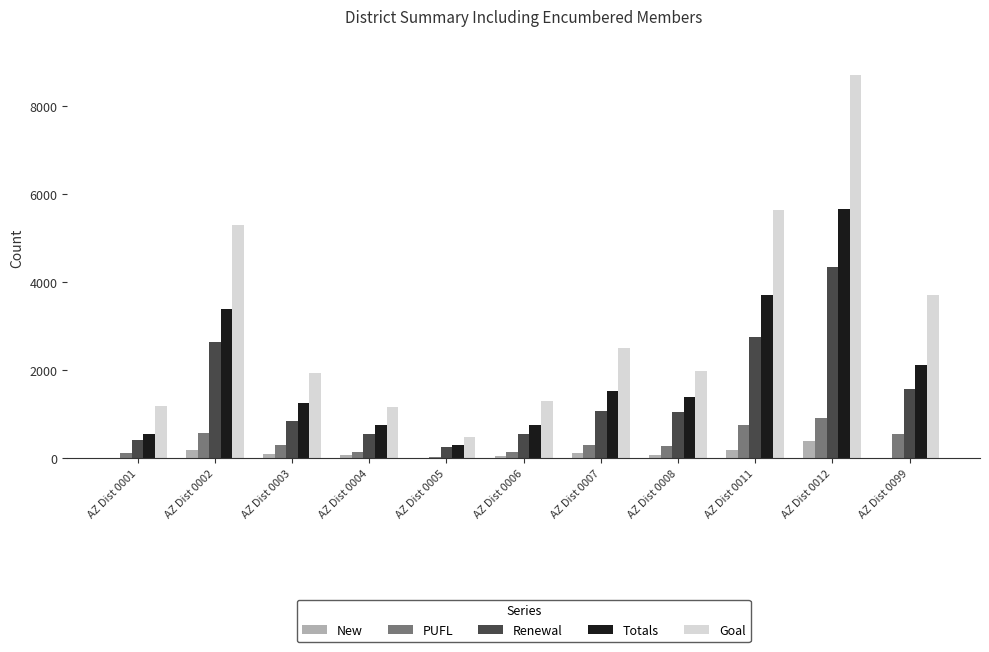

What is the total value across all series at AZ Dist 0003?

4422